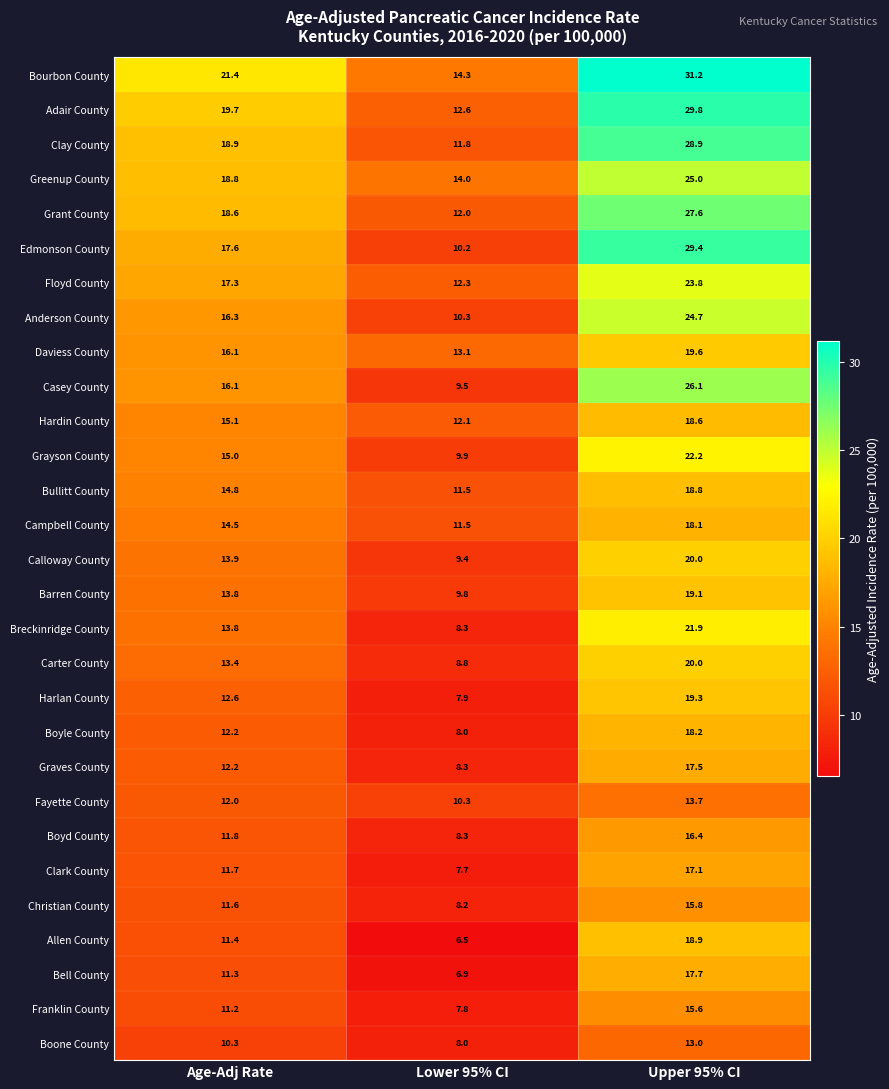

Which series has the largest total across all categories?

Bourbon County